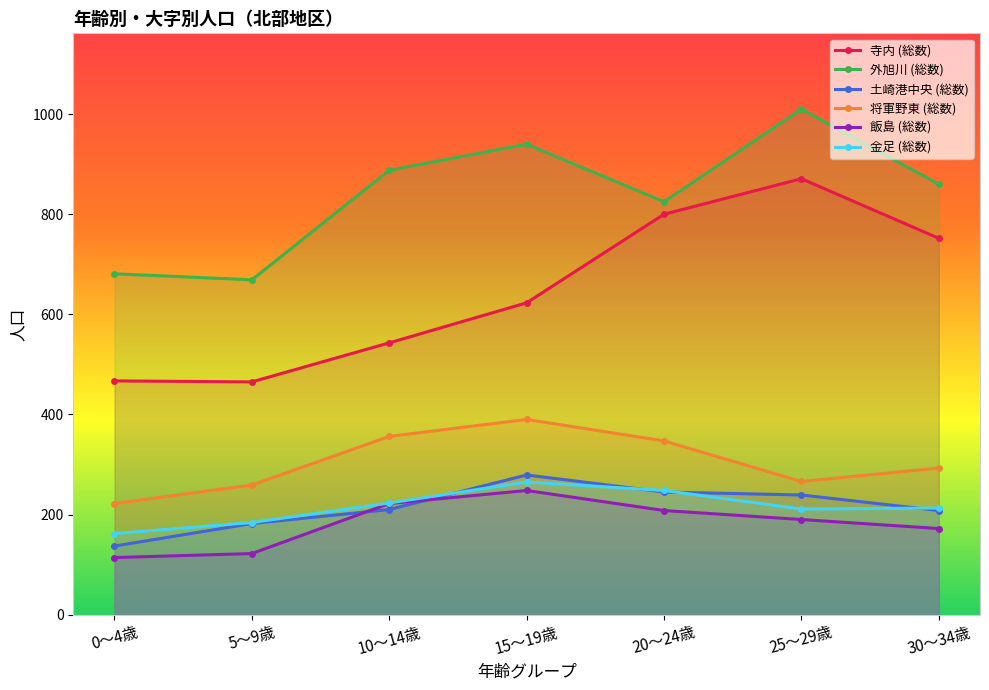

What is the difference between the 土崎港中央 (総数) values at 5～9歳 and 10～14歳?

28